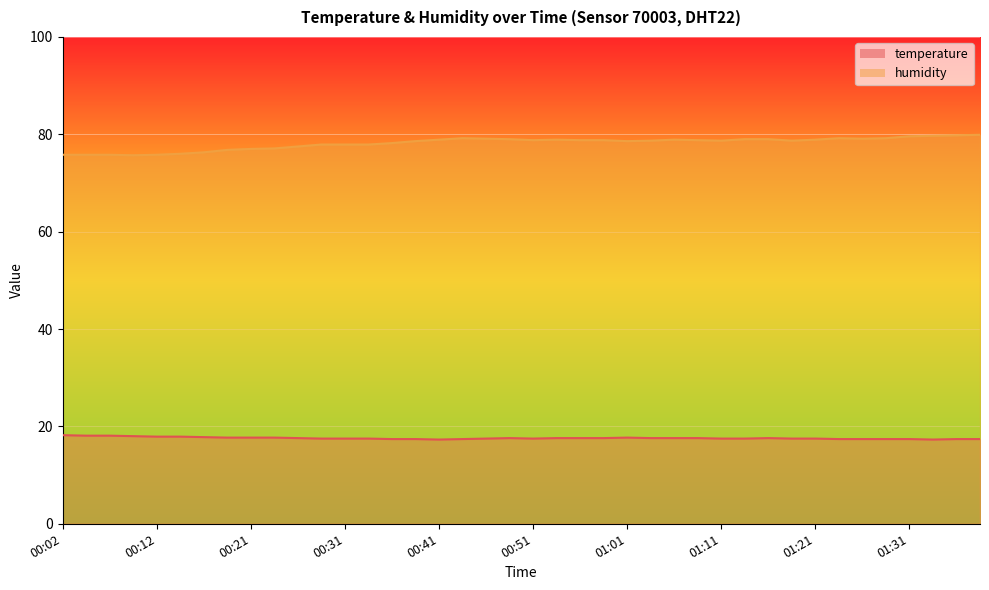

Is the value of humidity at 00:04 greater than the value of temperature at 01:11?

Yes